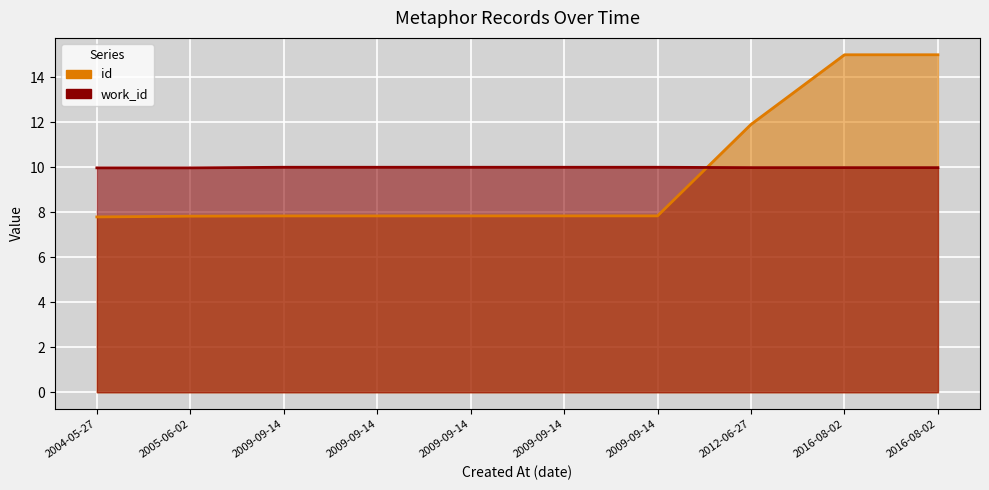

What is the maximum value for id?

15.0